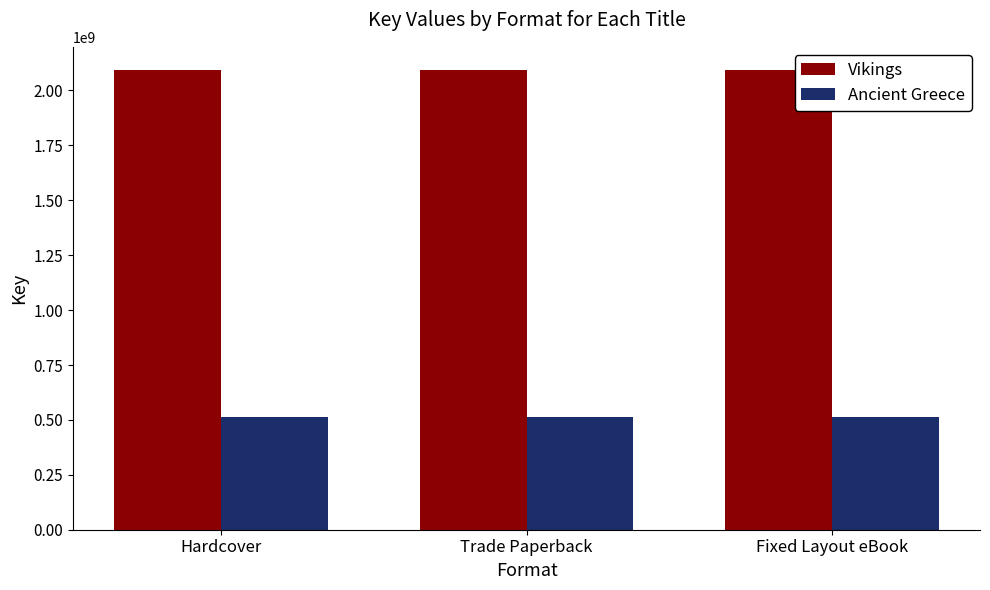

What is the minimum value for Ancient Greece?

514558839